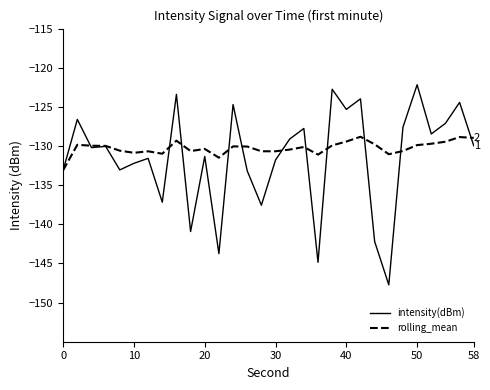

List the series in order of their peak value, highest first.

intensity(dBm), rolling_mean